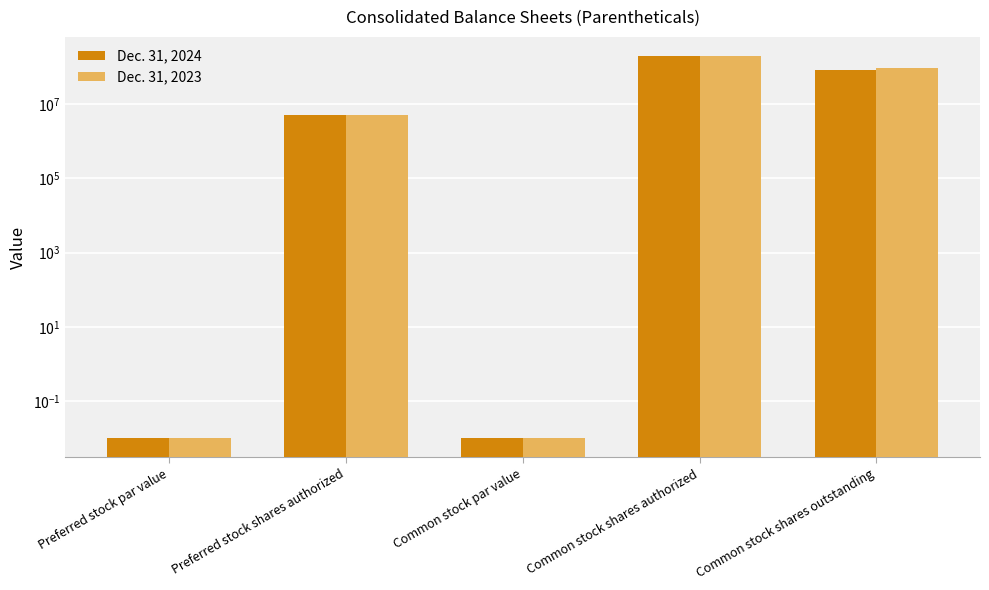

The value of Dec. 31, 2024 at Preferred stock shares authorized is 5000000.0. True or false?

True